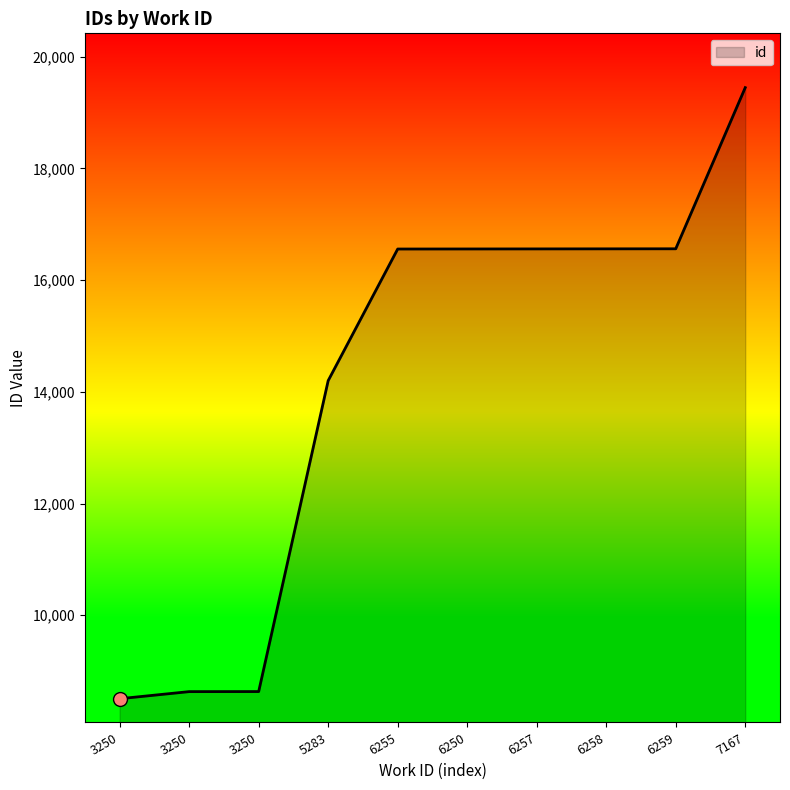

Which has a higher value, 6258 or 5283?

6258